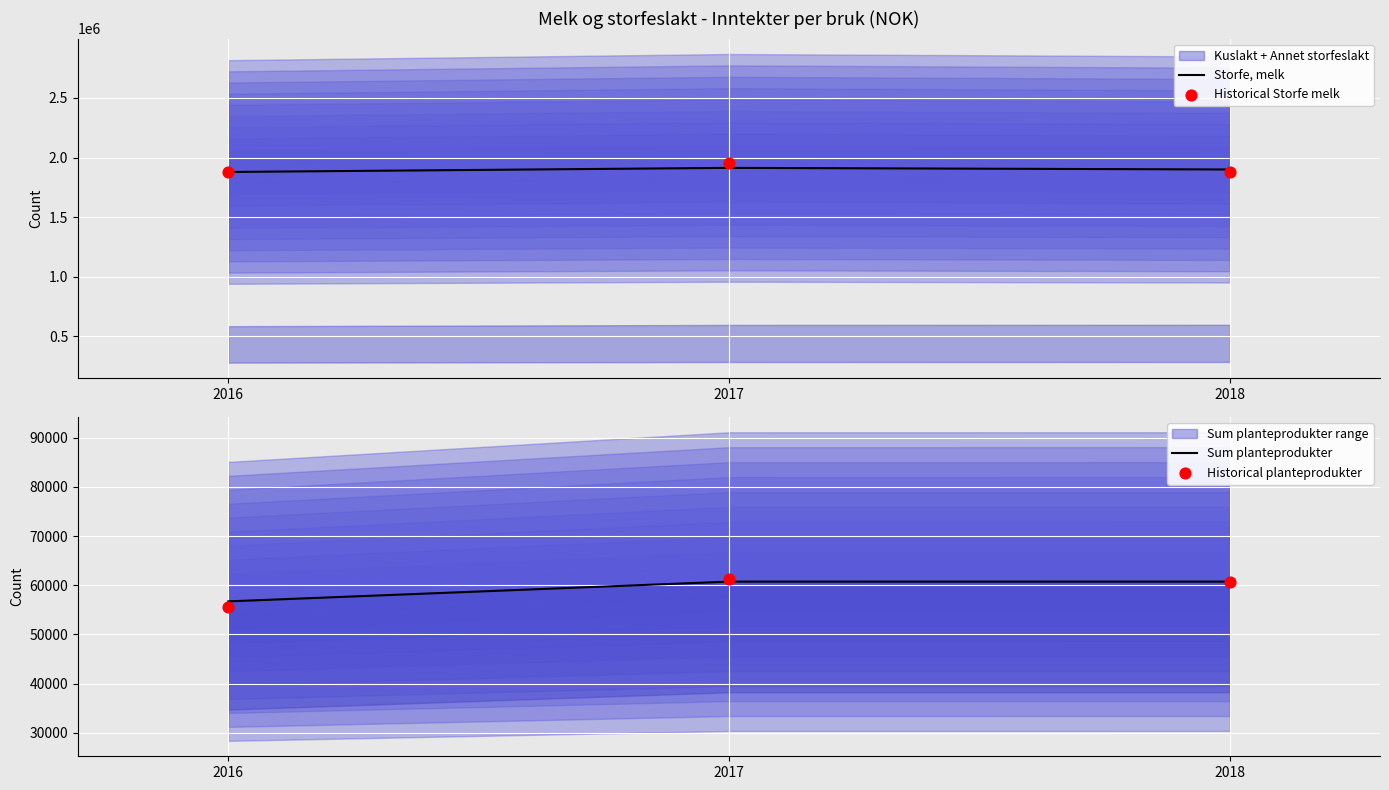

Which series has the largest Y range (max minus min)?

Historical Storfe melk